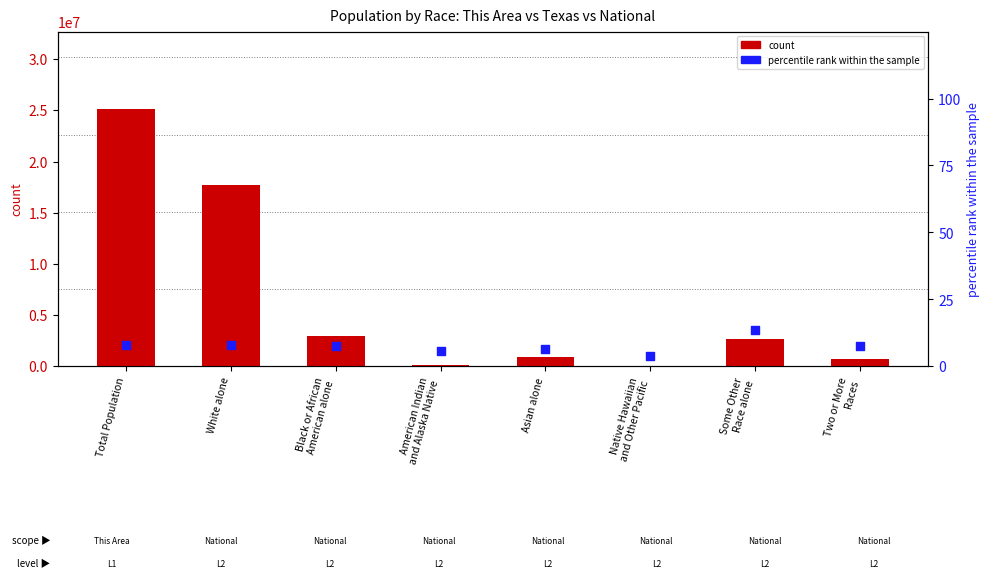

At how many categories does at least one series exceed 14757788?

2